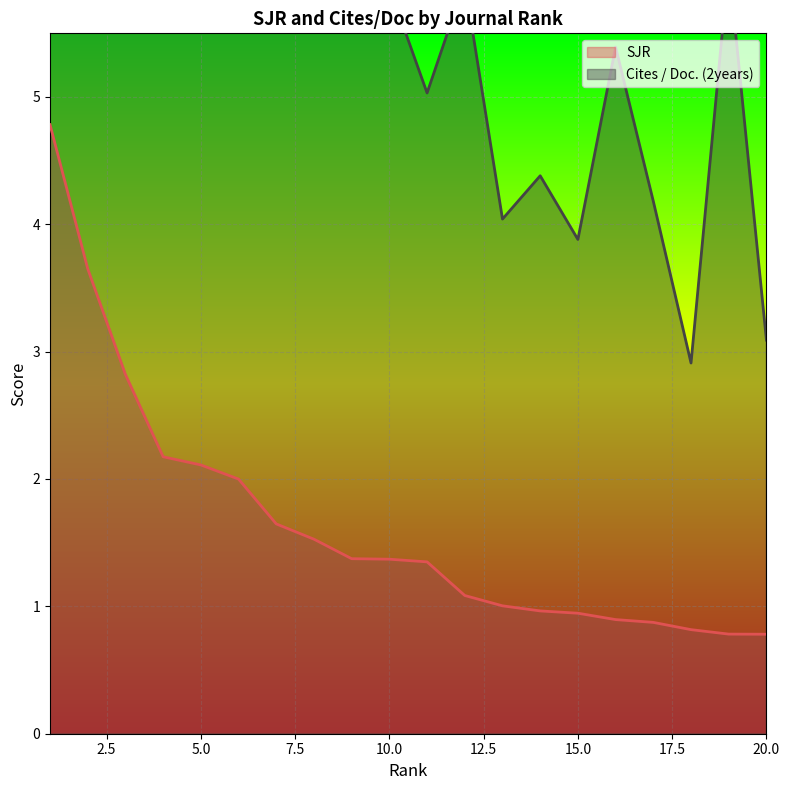

Which category has the highest value in the Cites / Doc. (2years) series?

2